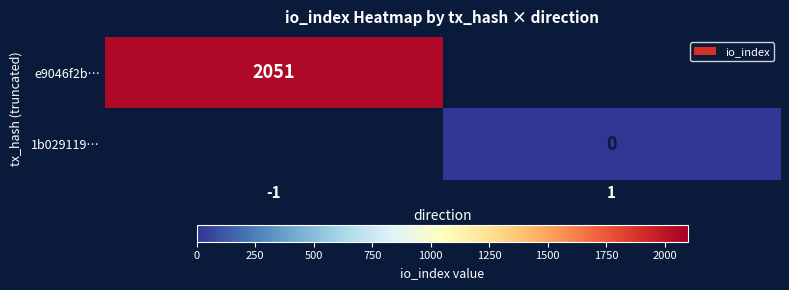

Is the value of 1b029119… at 1 greater than the value of e9046f2b… at -1?

No